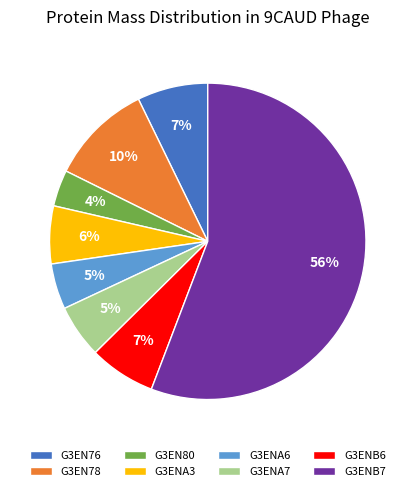

Do G3ENB7 and G3EN78 together represent more than half of the pie?

Yes